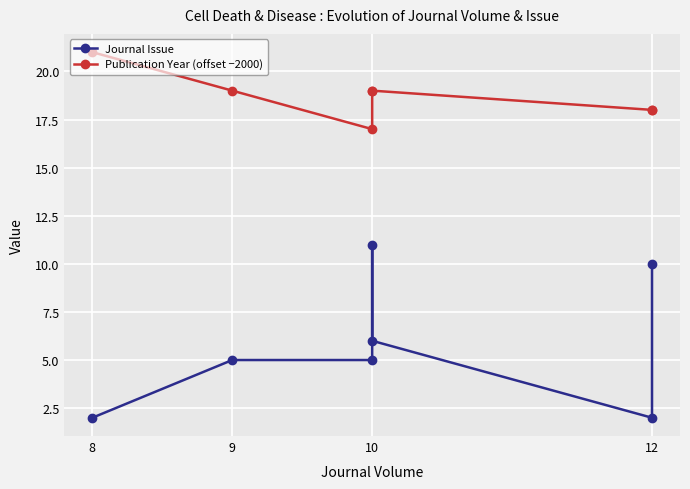

True or false: Publication Year (offset −2000) has a value of 21 at 8.

True